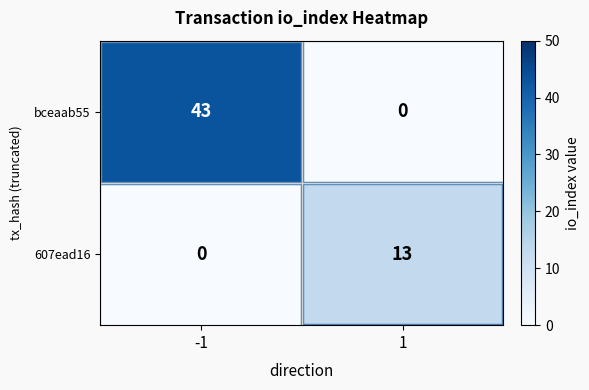

Count the number of categories in the chart.

2